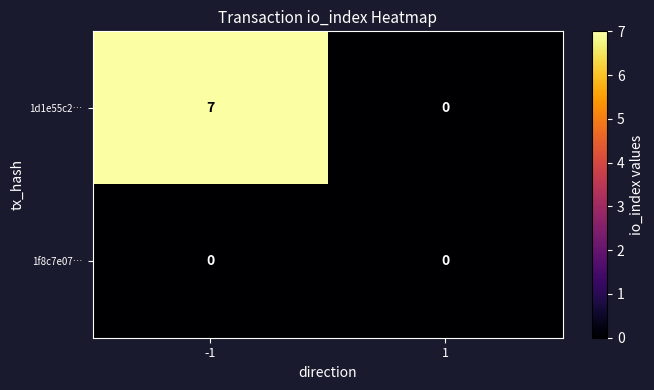

Which series changed the most between -1 and 1?

1d1e55c2…